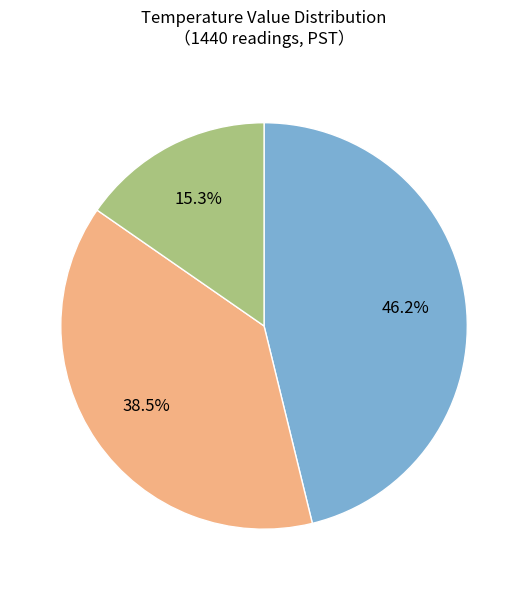

Is there a majority slice in this chart?

No